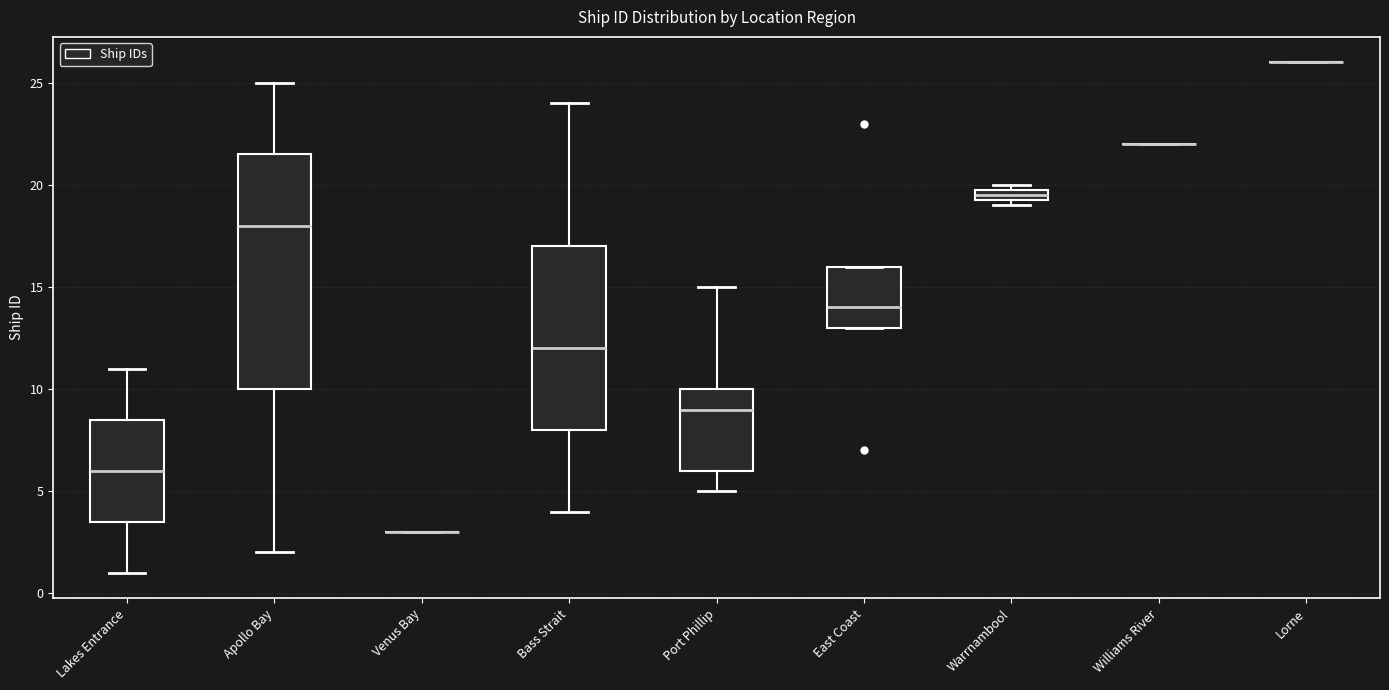

Where does the median line of the box for Bass Strait sit on the y-axis? The values are not printed on the chart, so give them approximately, as read against the axis.

12.0